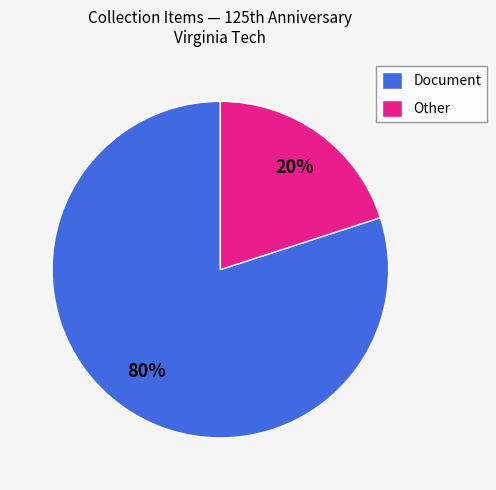

The Document slice represents 80% of the pie. True or false?

True